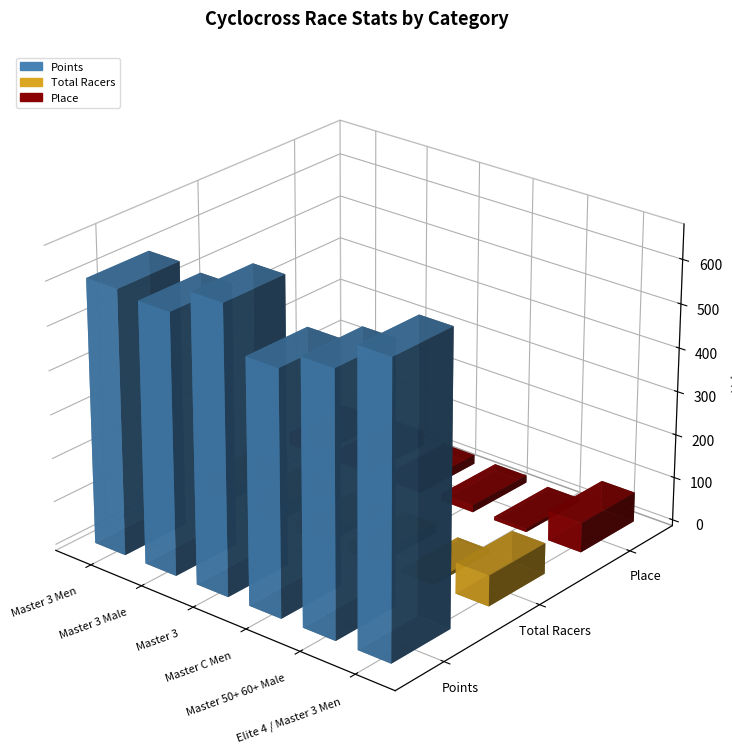

Rank the series by their maximum value, from highest to lowest.

Points, Total Racers, Place